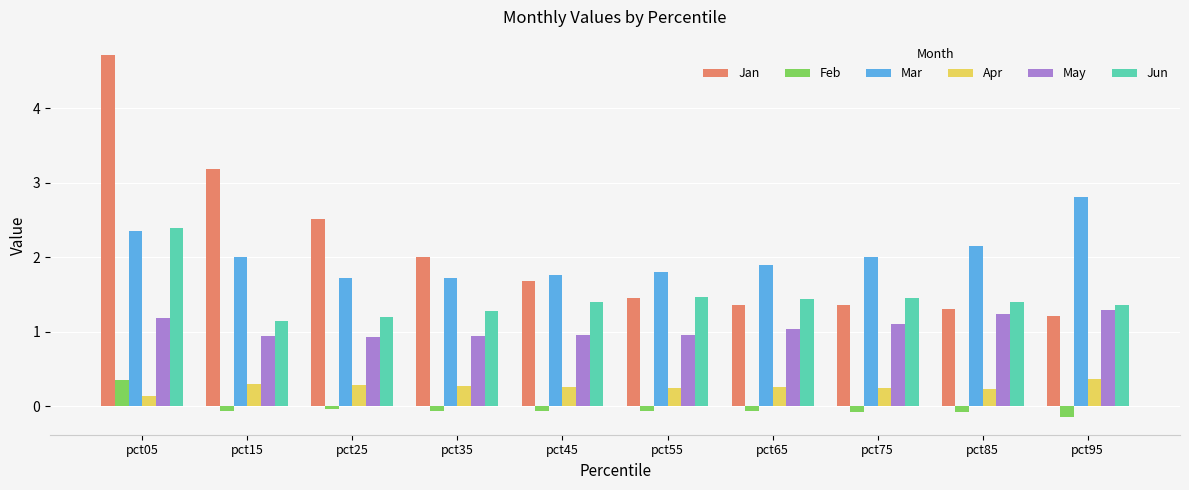

Which series has the largest total across all categories?

Jan